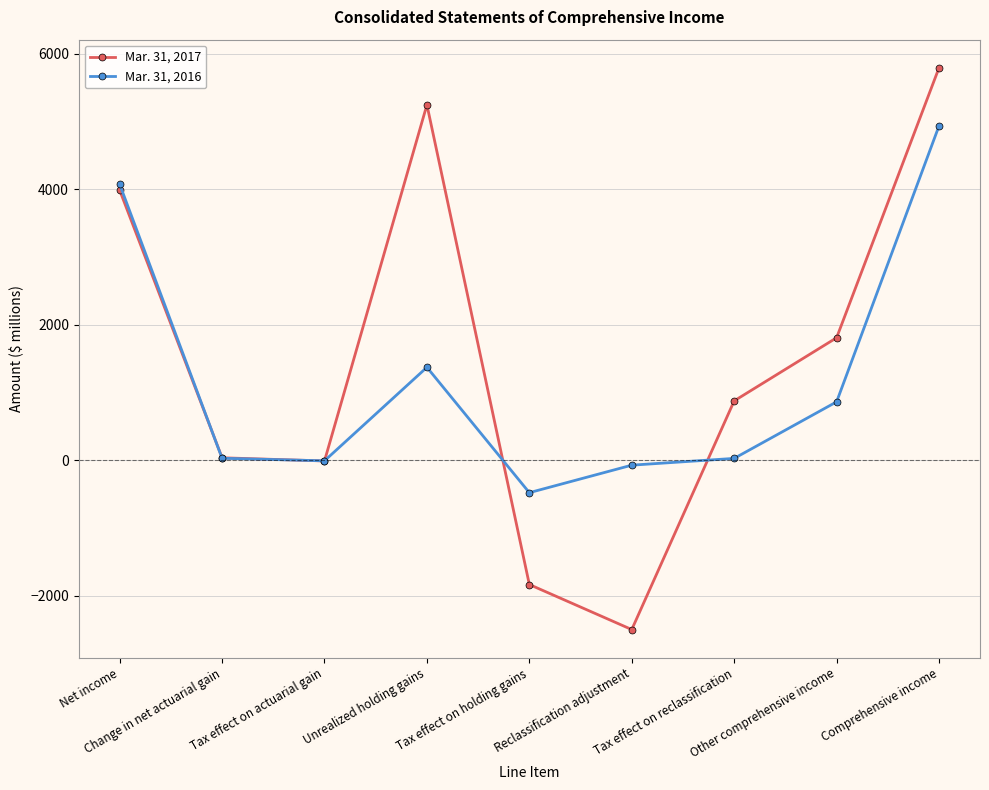

Which series has the largest range (max minus min)?

Mar. 31, 2017